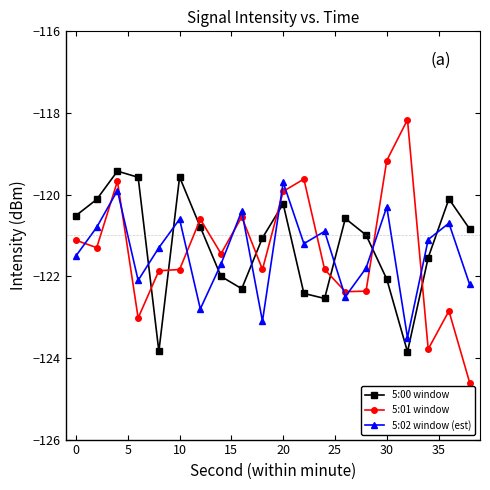

How many times do 5:00 window and 5:01 window cross each other?

8